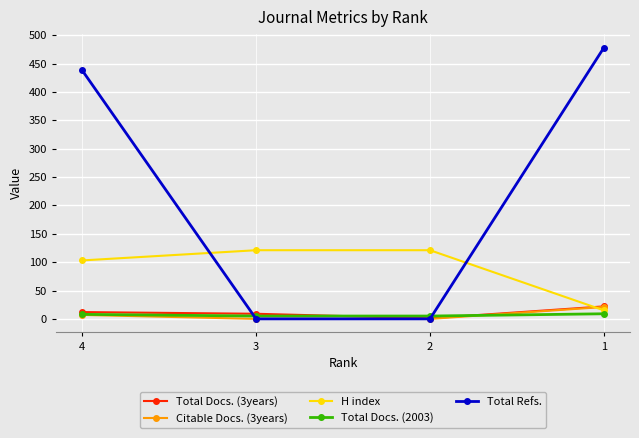

What is the value of the Total Docs. (2003) point at the 1st from the left?

8